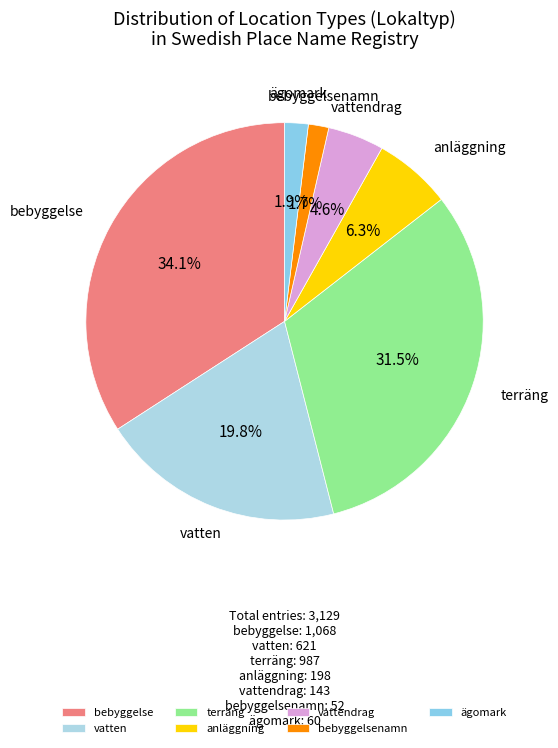

Is there any slice that represents more than half of the pie?

No